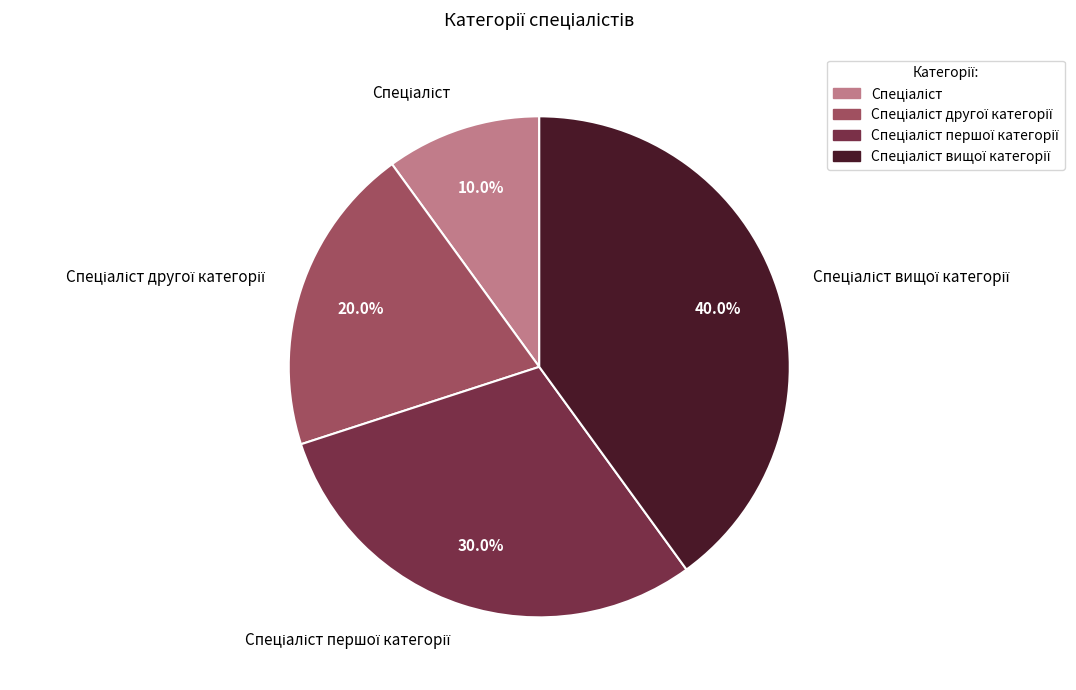

Is there any slice that represents more than half of the pie?

No